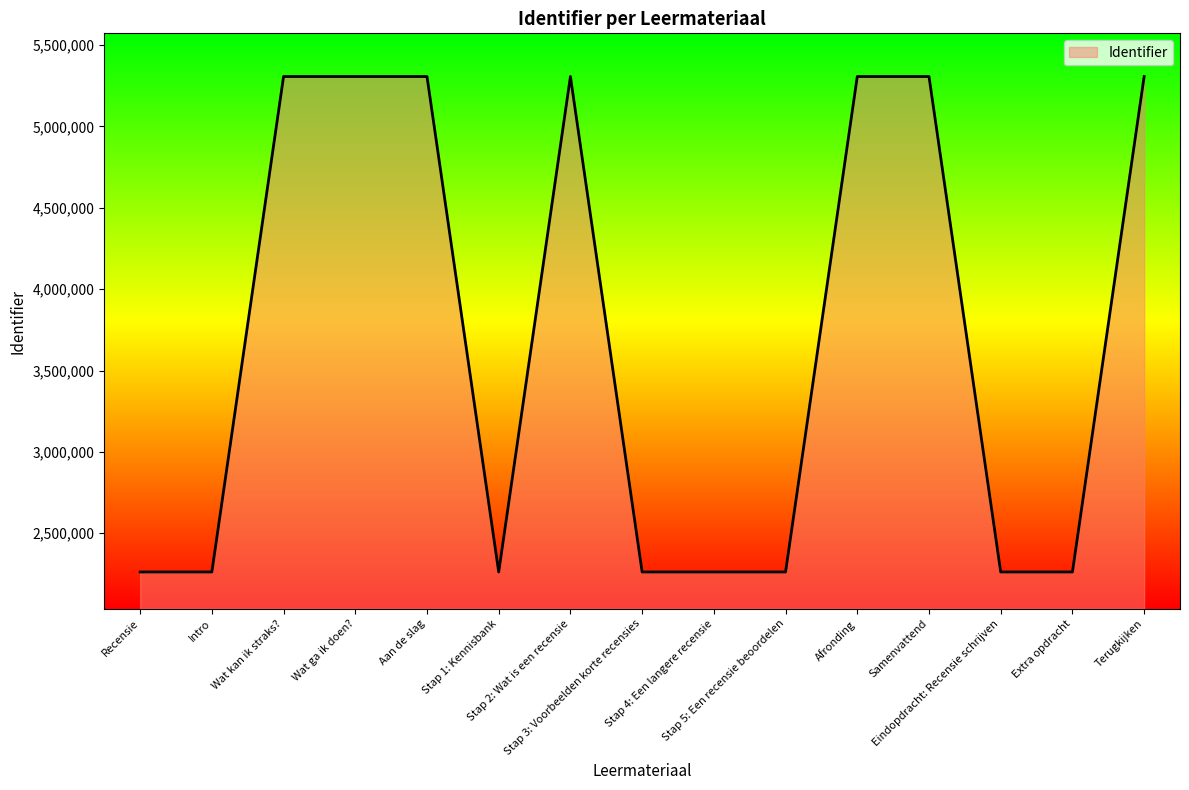

What is the difference between the maximum and minimum values?

3045300